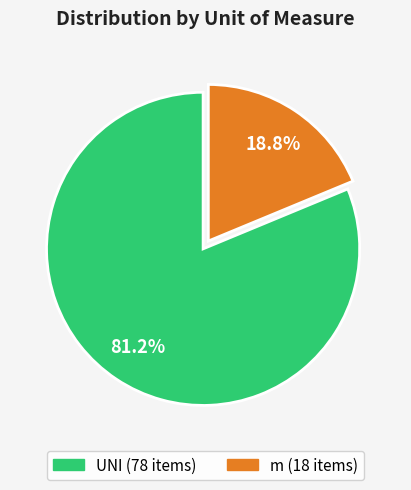

Is it true that m is 8% of the pie?

False